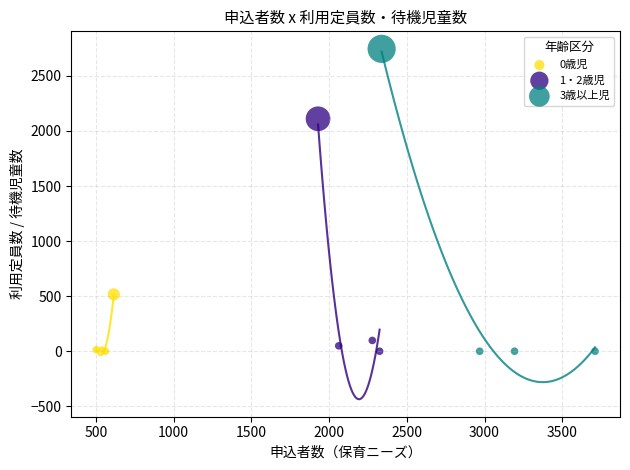

What are all the series names shown in the legend?

0歳児, 1・2歳児, 3歳以上児